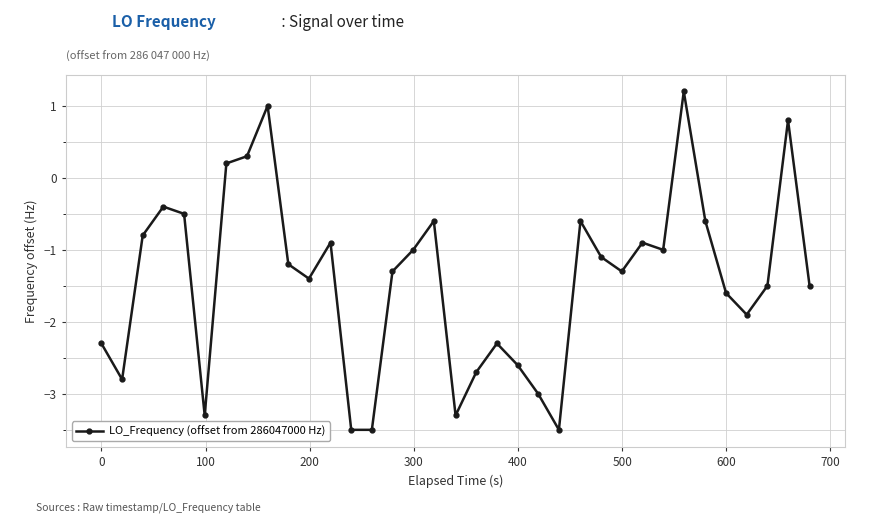

What is the value of the 21st point from the left?

-2.6